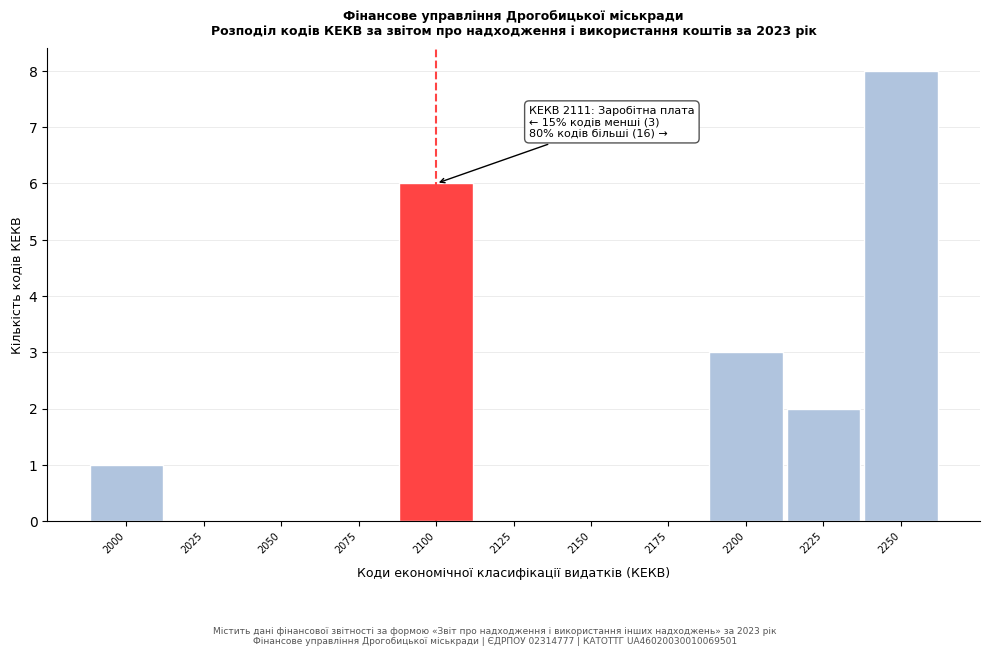

Reading left to right, extract all data points from this chart.

2000=1	2025=0	2050=0	2075=0	2100=6	2125=0	2150=0	2175=0	2200=3	2225=2	2250=8